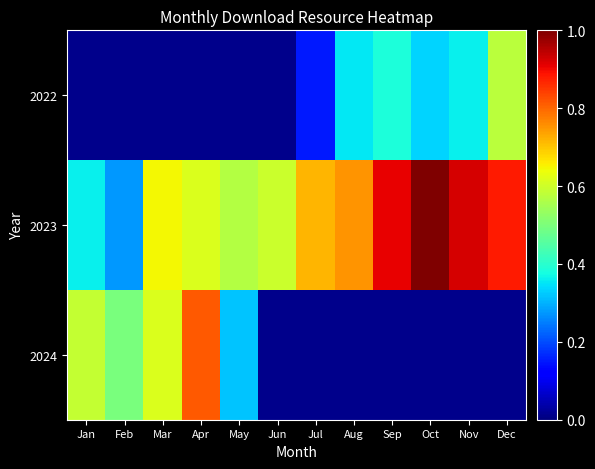

What is the sum of the 2022 values at Aug and Nov?

0.7